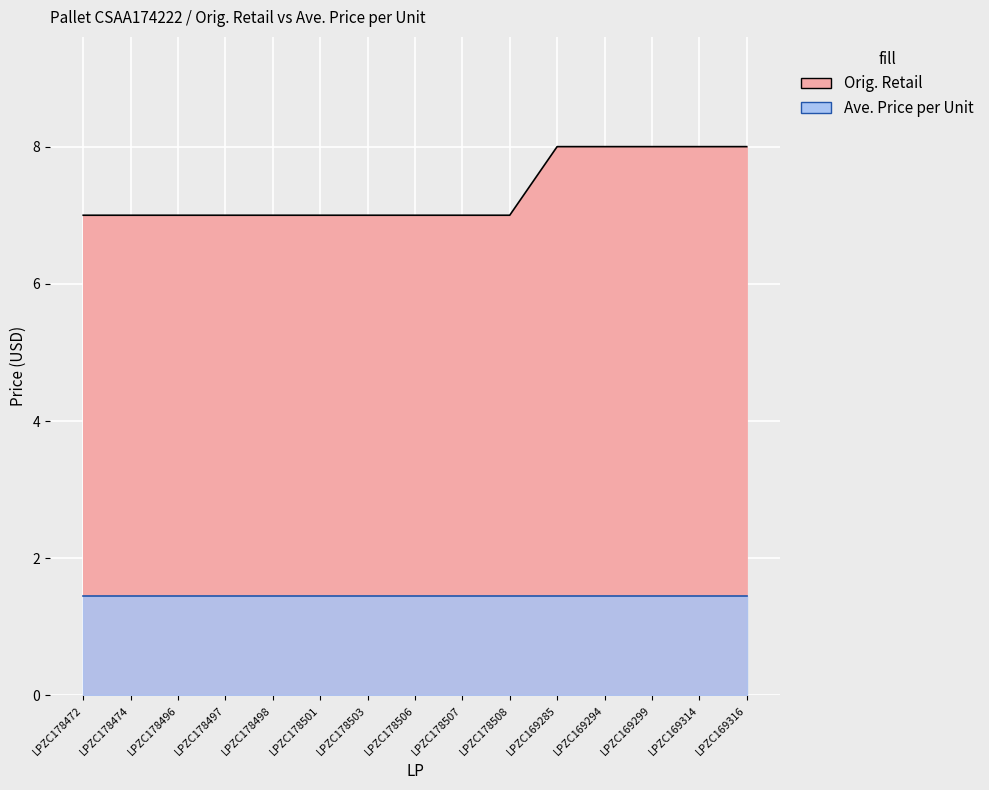

Reading left to right, extract all data points from this chart.

7	7	7	7	7	7	7	7	7	7	8	8	8	8	8